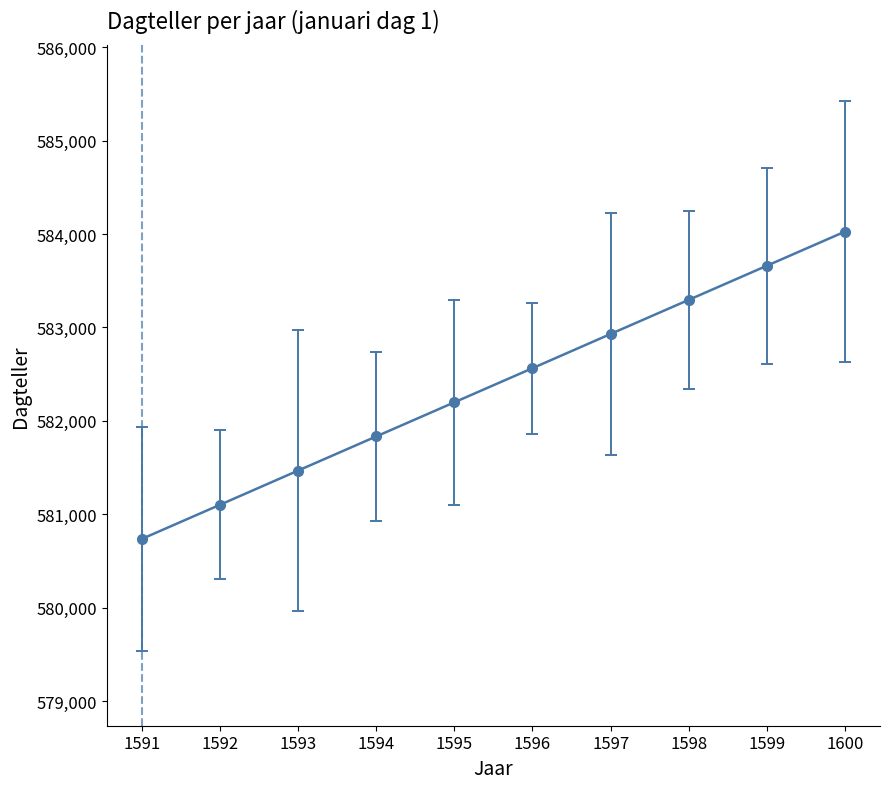

How many values are between 581469 and 583295?

6